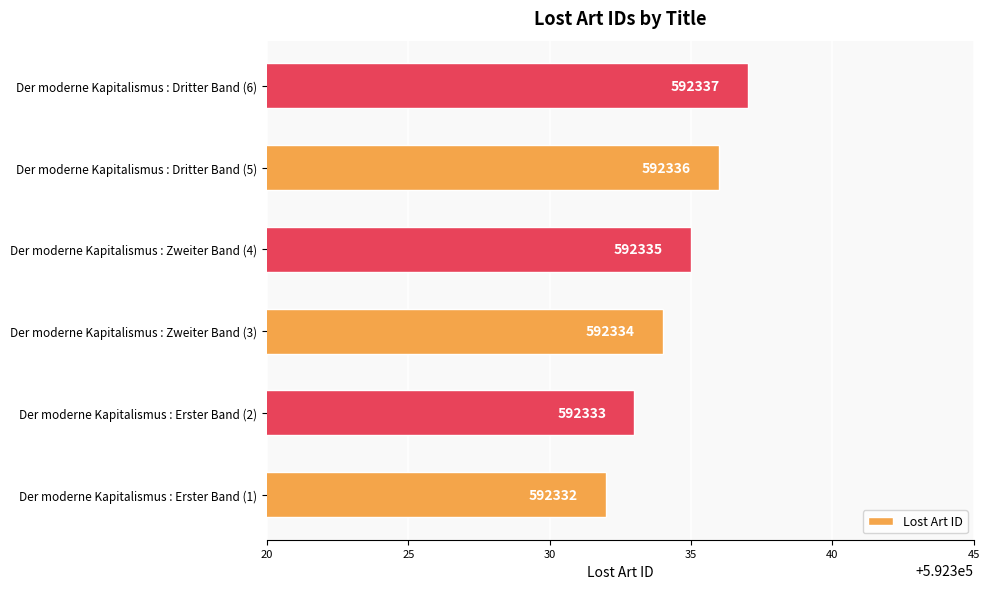

List the labels in order of value, smallest first.

Der moderne Kapitalismus : Erster Band (1), Der moderne Kapitalismus : Erster Band (2), Der moderne Kapitalismus : Zweiter Band (3), Der moderne Kapitalismus : Zweiter Band (4), Der moderne Kapitalismus : Dritter Band (5), Der moderne Kapitalismus : Dritter Band (6)